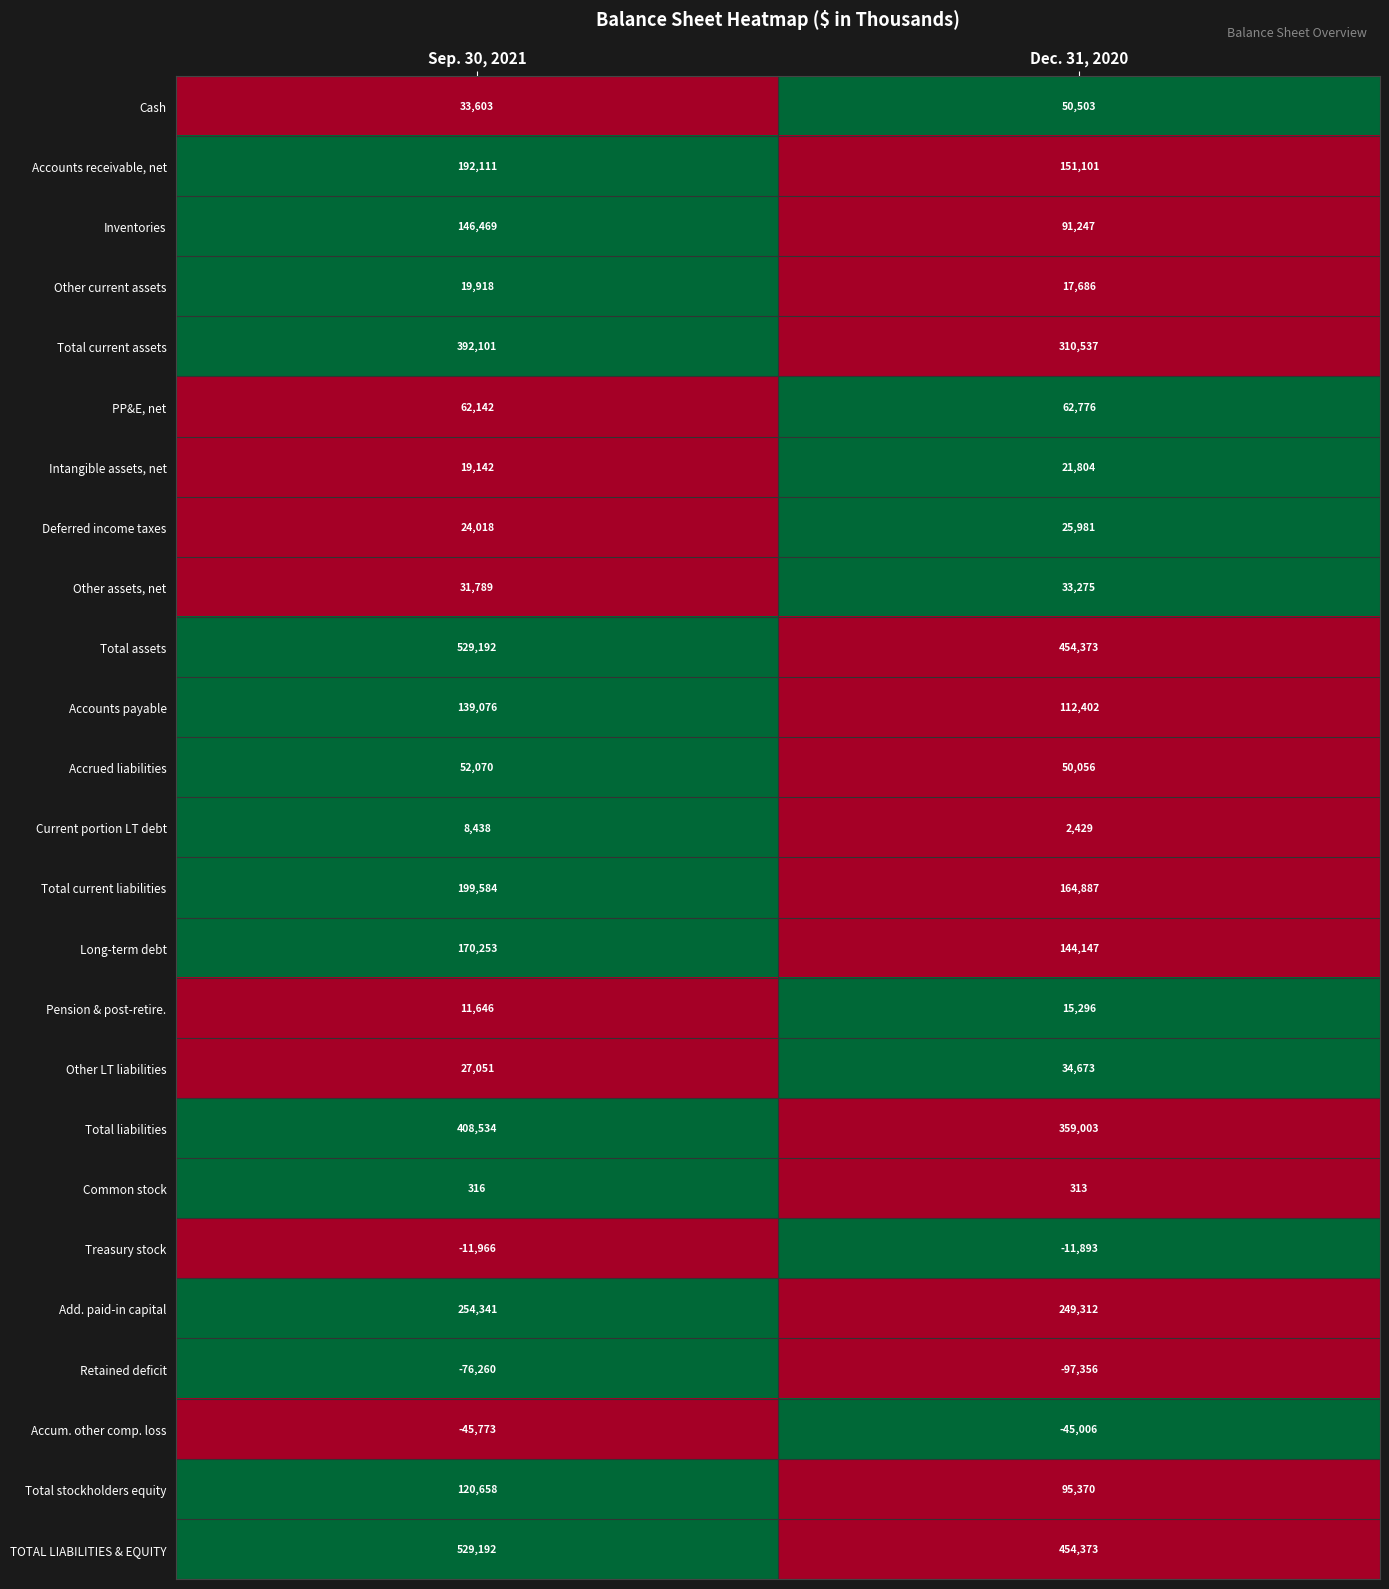

Rank the categories by Treasury stock value from lowest to highest.

Sep. 30, 2021, Dec. 31, 2020